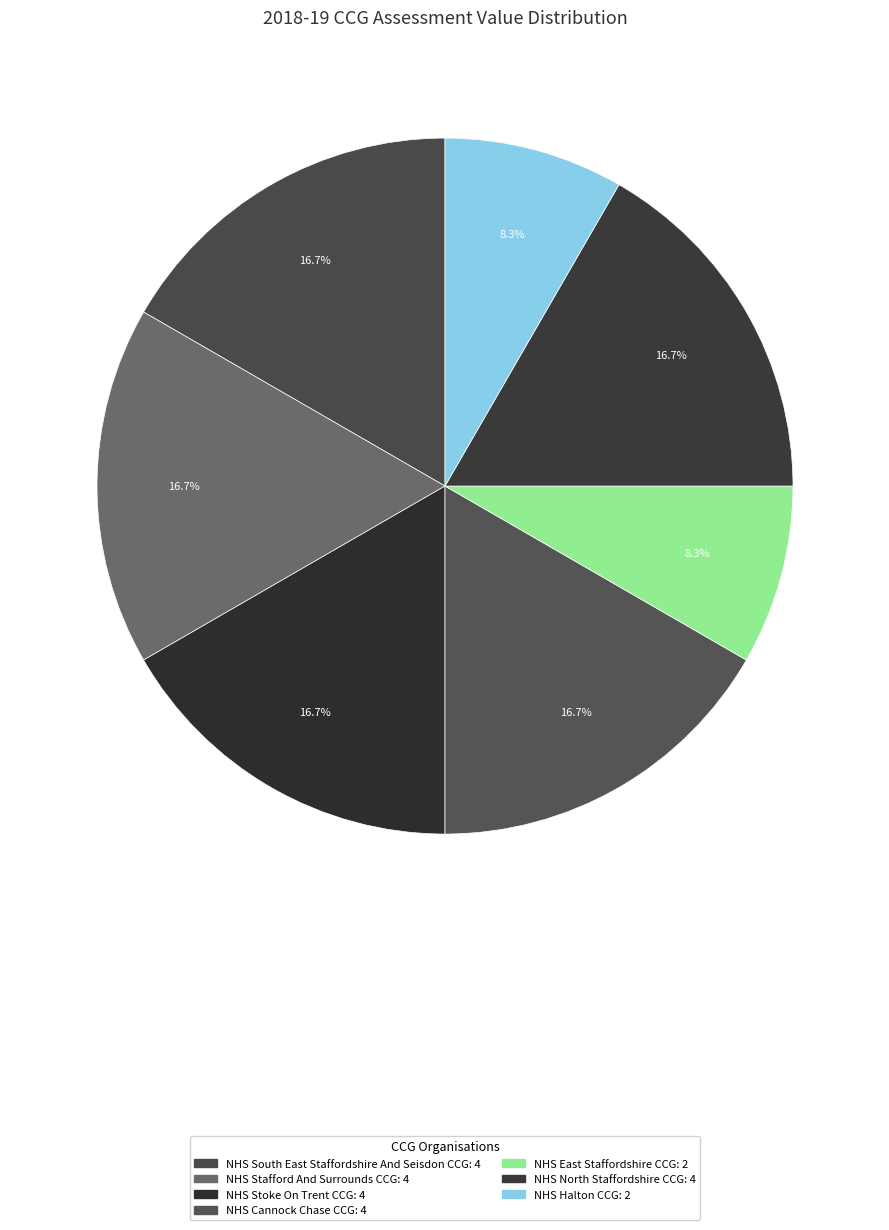

How many segments does this pie chart have?

7